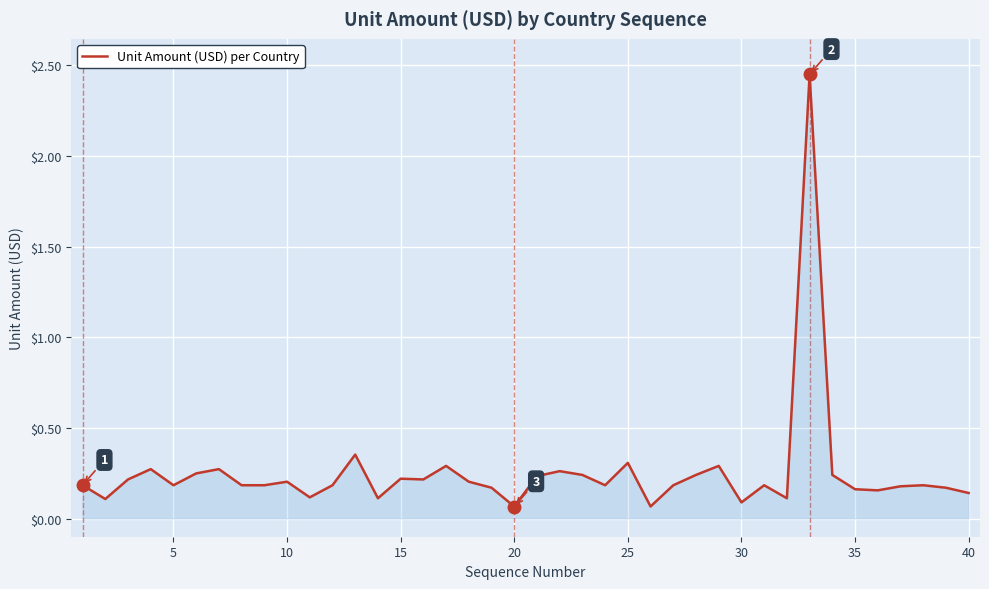

What is the greatest value displayed?

2.4